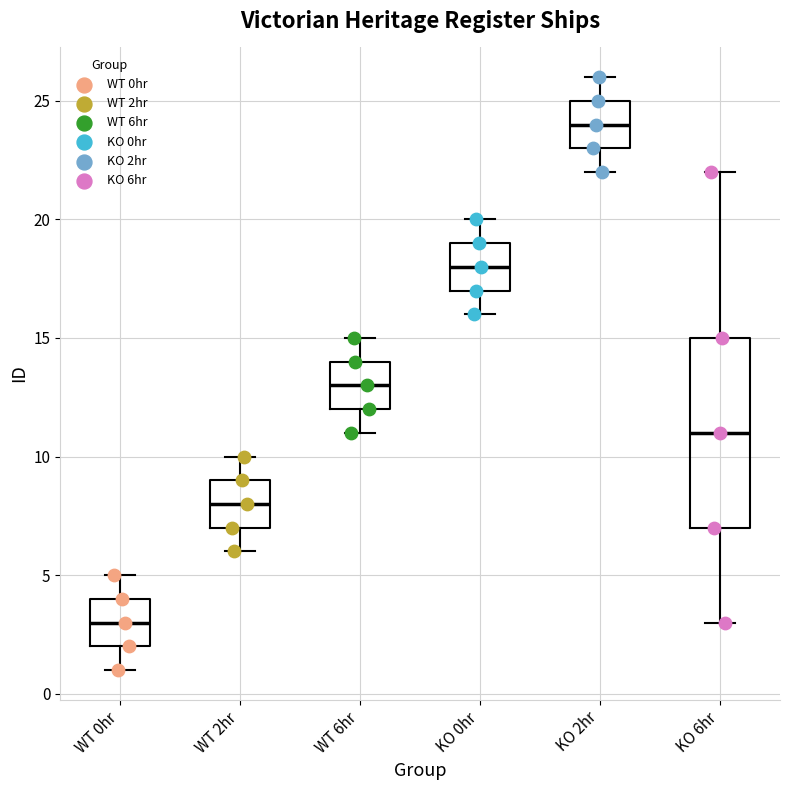

Which box has the lowest median line?

WT 0hr